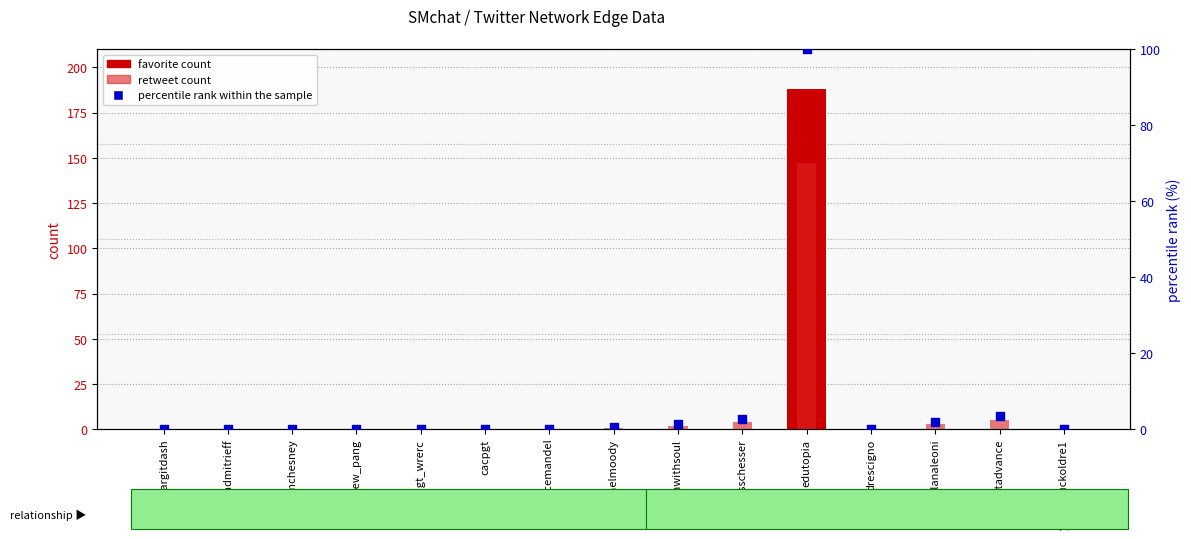

What is the total value across all series at lachesschesser?

6.7